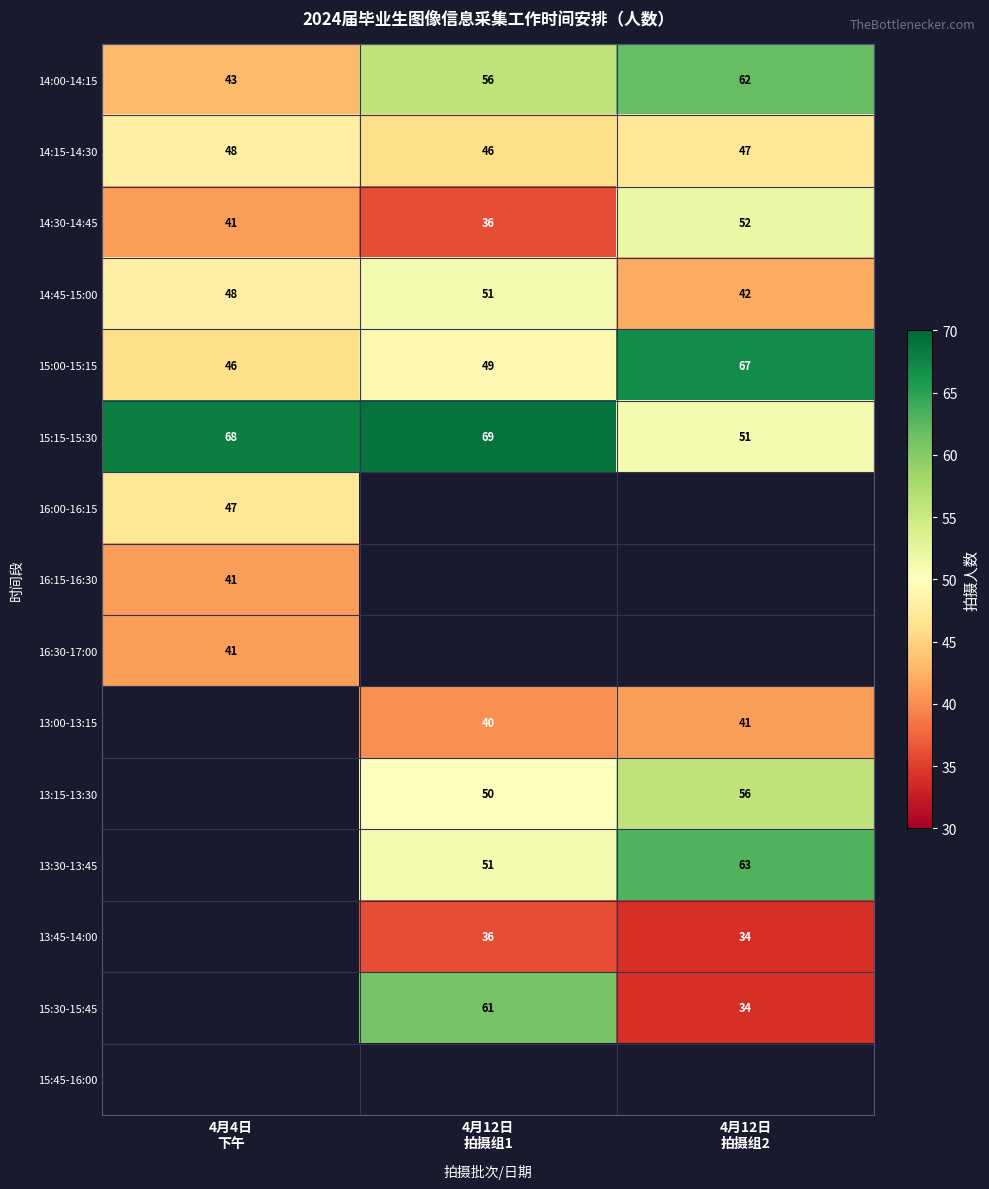

What is the lowest value of the 14:15-14:30 series?

46